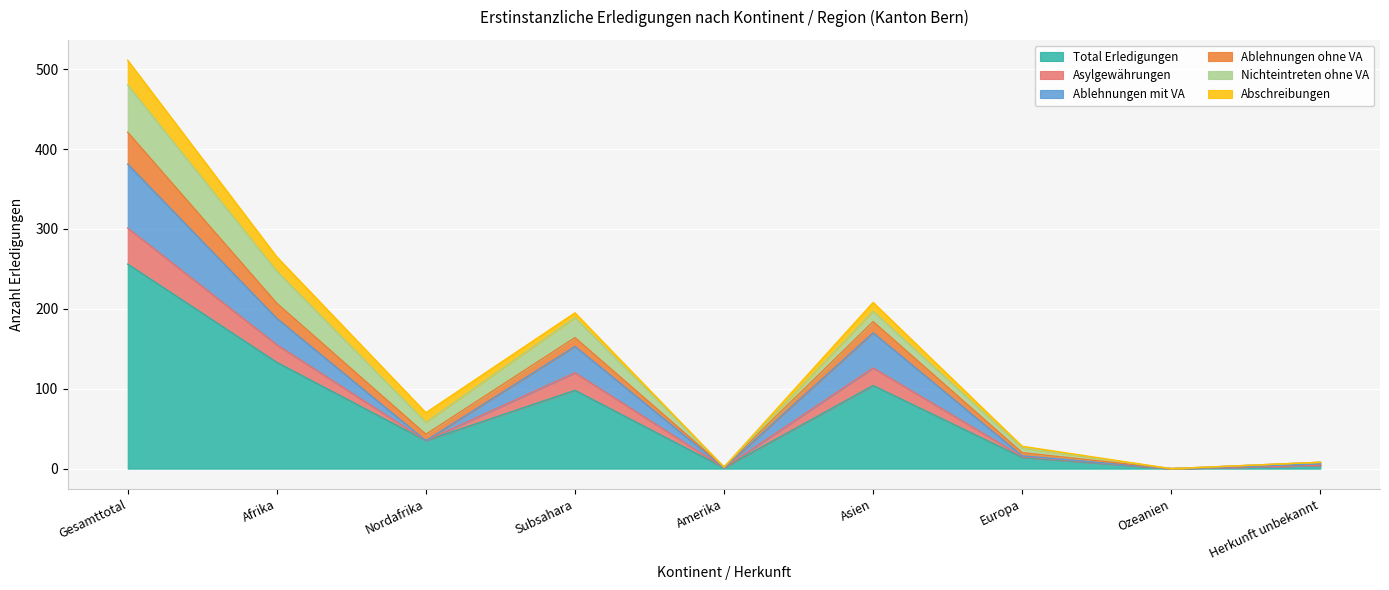

True or false: Asylgewährungen and Total Erledigungen intersect in this chart.

False